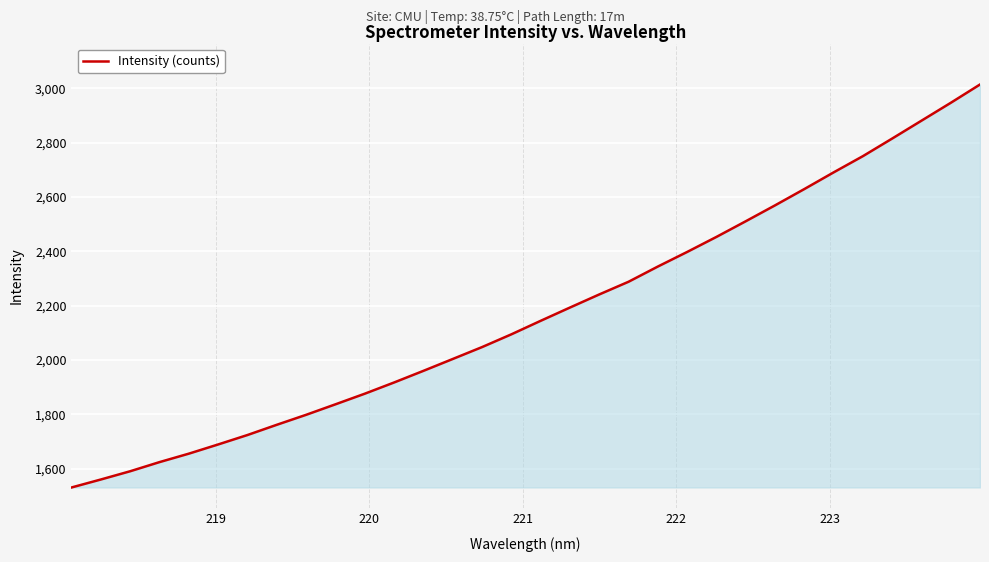

What is the average value?

2172.8